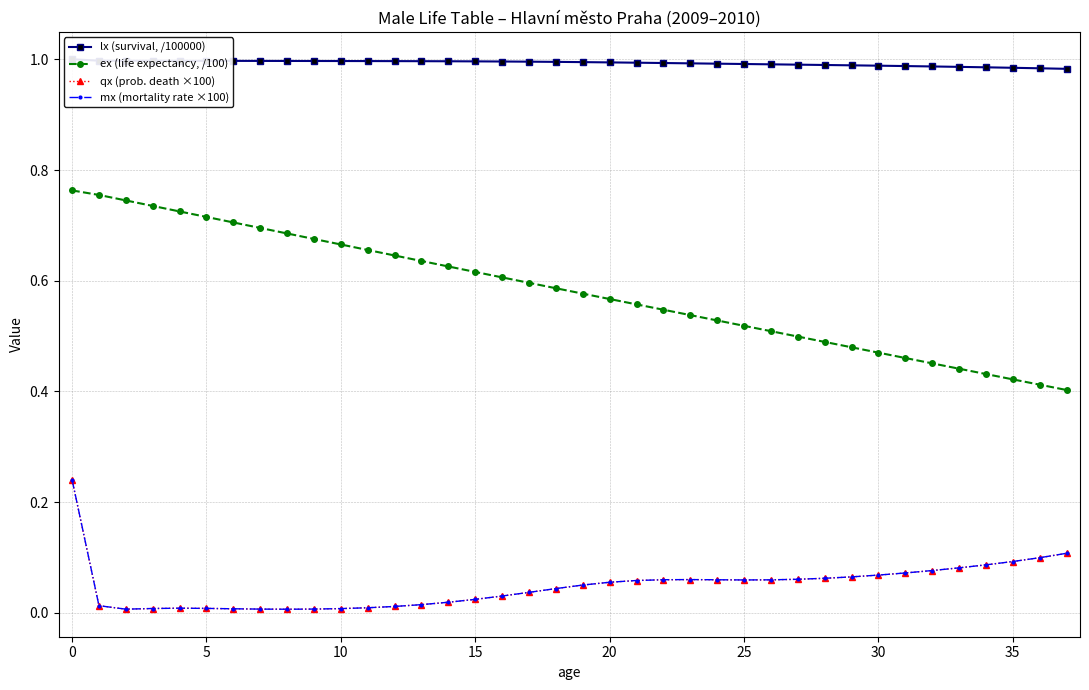

True or false: ex (life expectancy, /100) and qx (prob. death ×100) cross at least once.

False